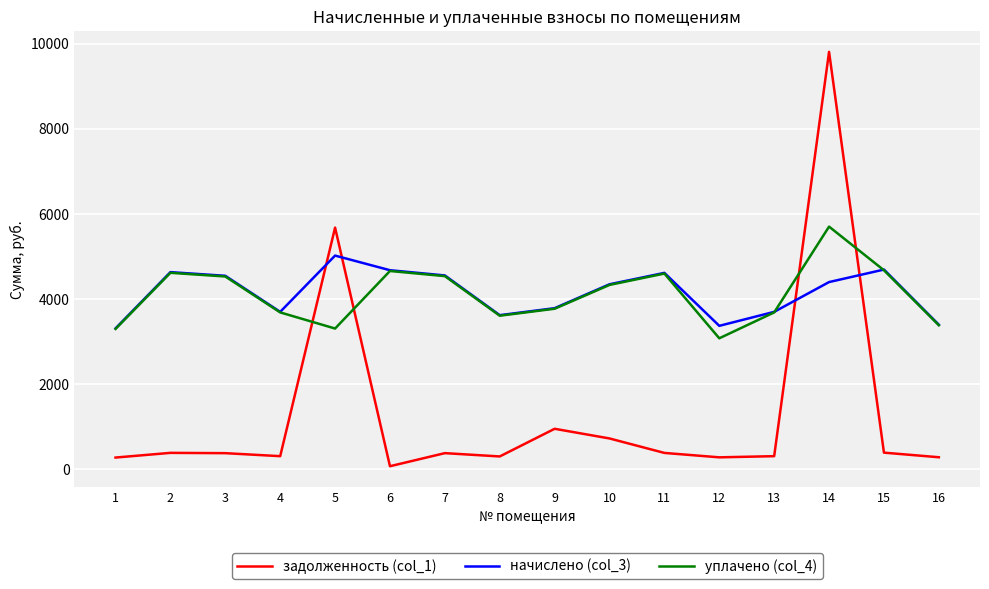

True or false: задолженность (col_1) and уплачено (col_4) intersect in this chart.

True